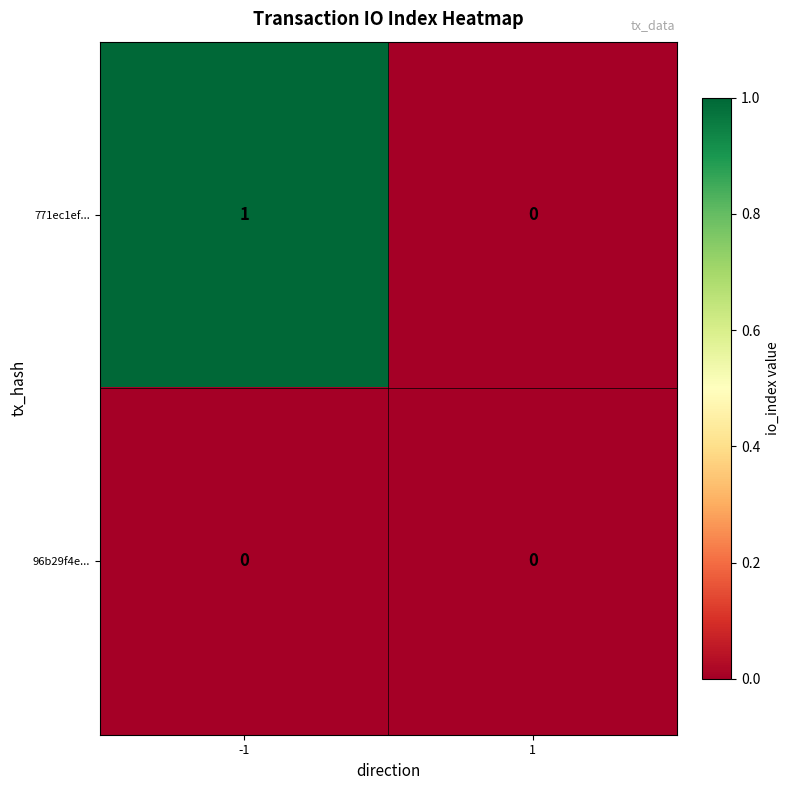

At -1, list the series in order from largest to smallest.

771ec1ef..., 96b29f4e...